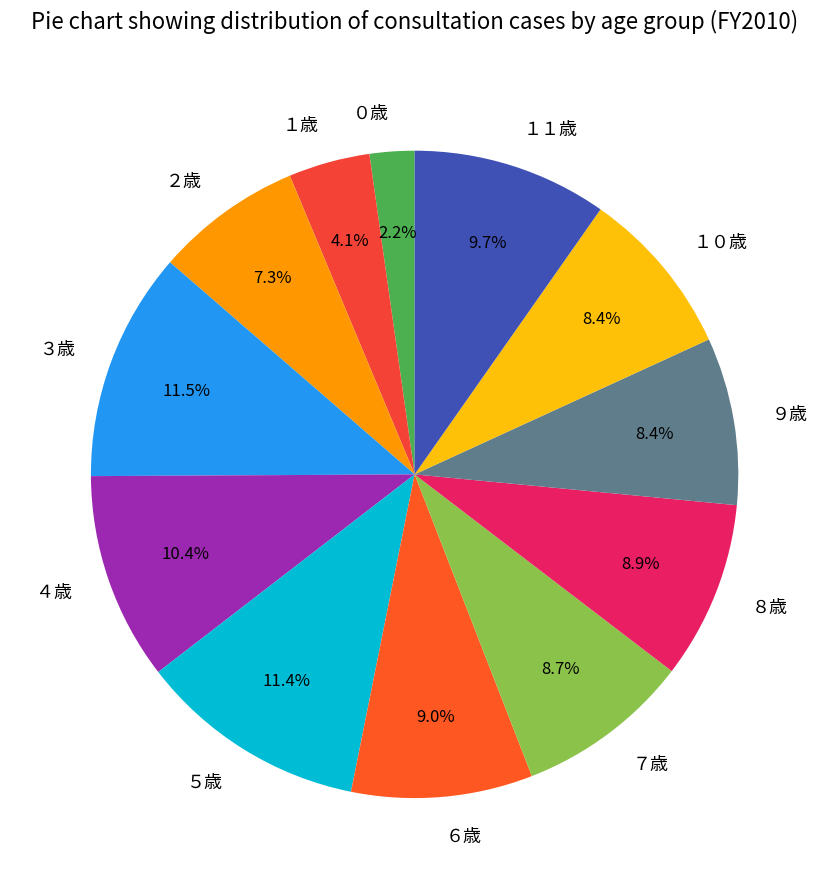

To the nearest percent, what percentage of the pie is ２歳?

7%